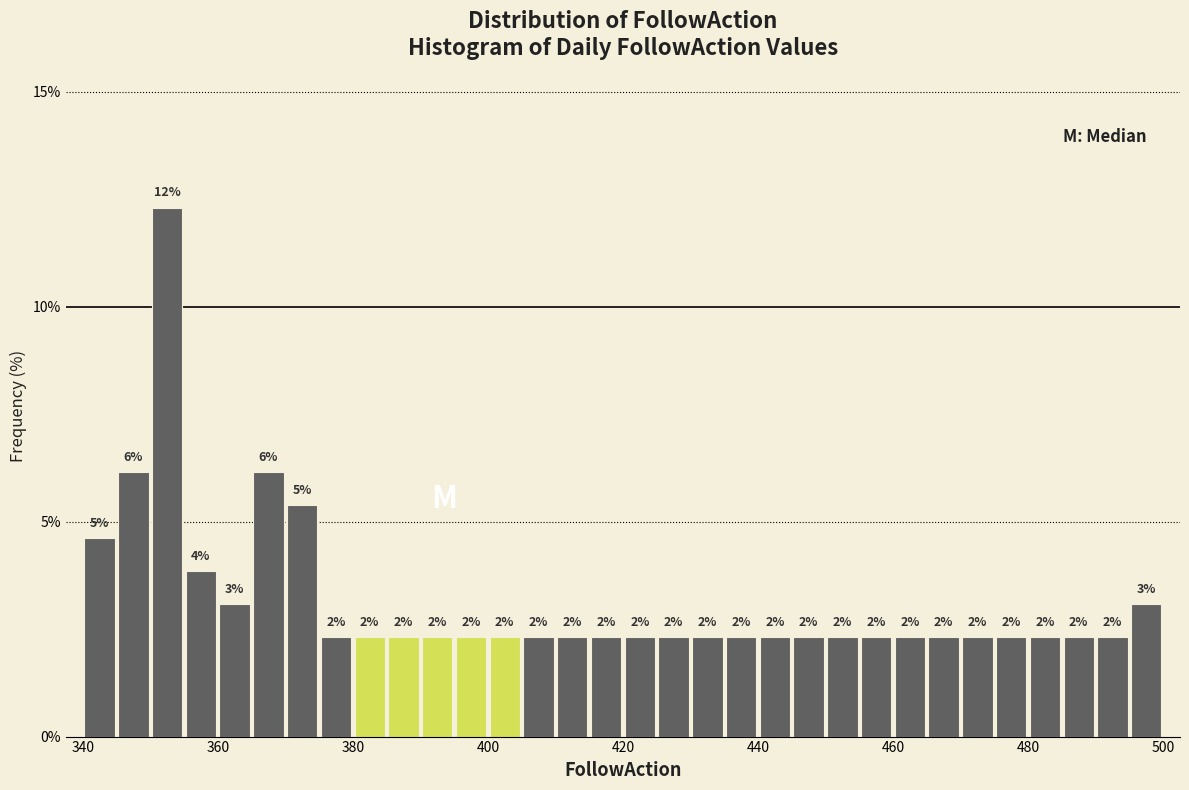

Around what value on the x-axis is the tallest bar? Give the approximate position of its centre, as read against the axis.

352